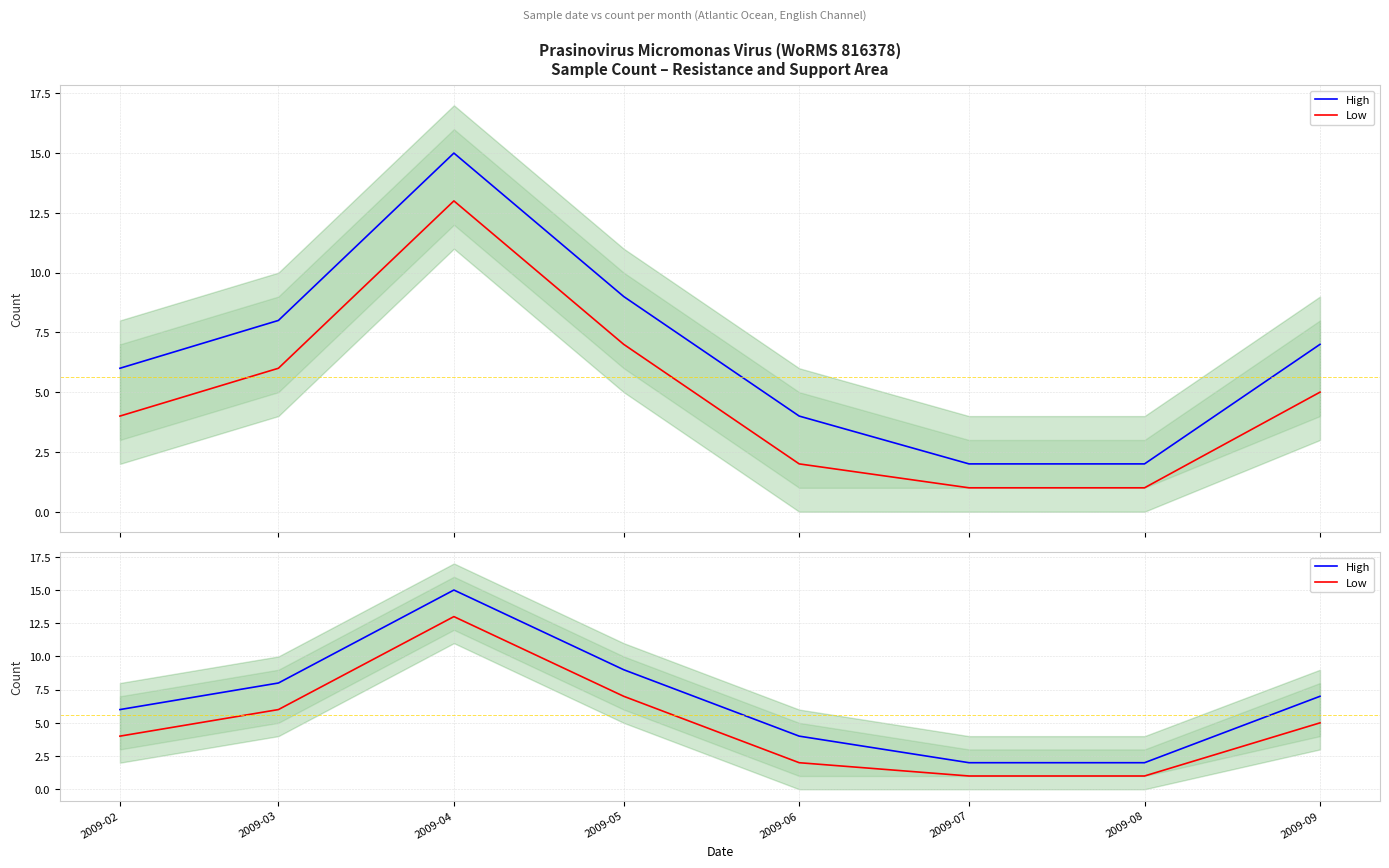

Is the value of High at 2009-03 greater than the value of Low at 2009-07?

Yes